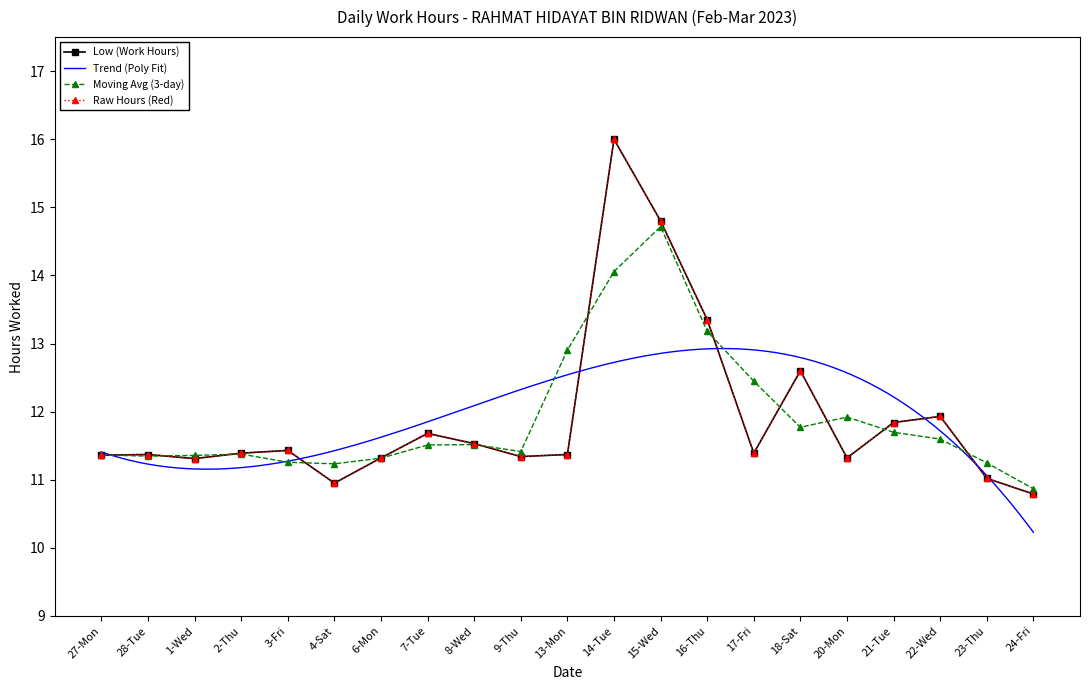

The value at 1-Wed is 17.5. True or false?

False